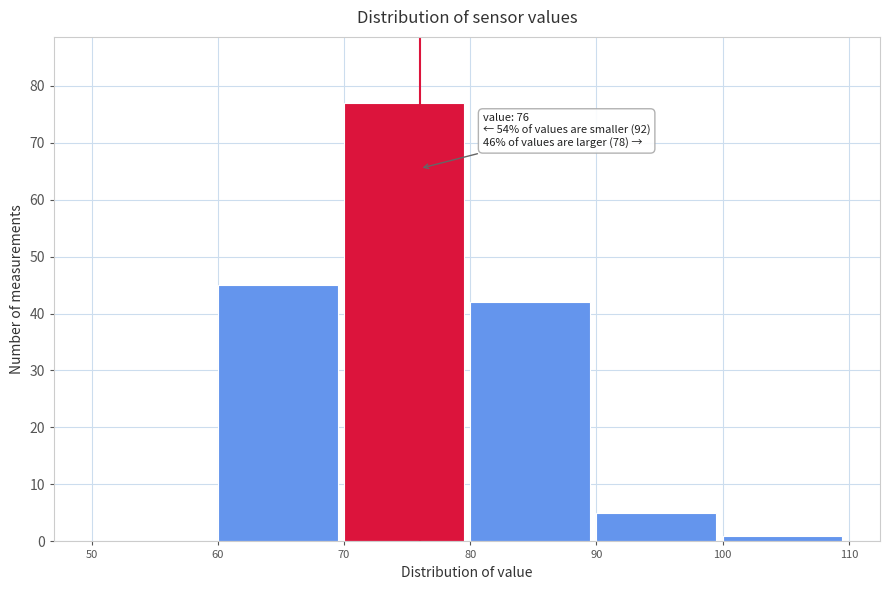

Which range on the x-axis has the tallest bar?

70 to 80